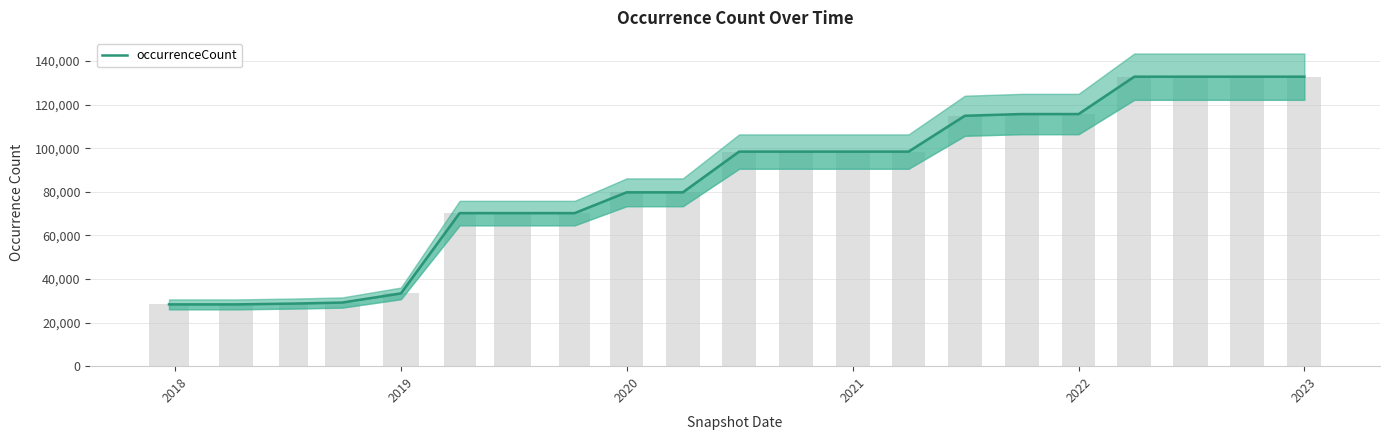

What is the sum of all values?

1789995